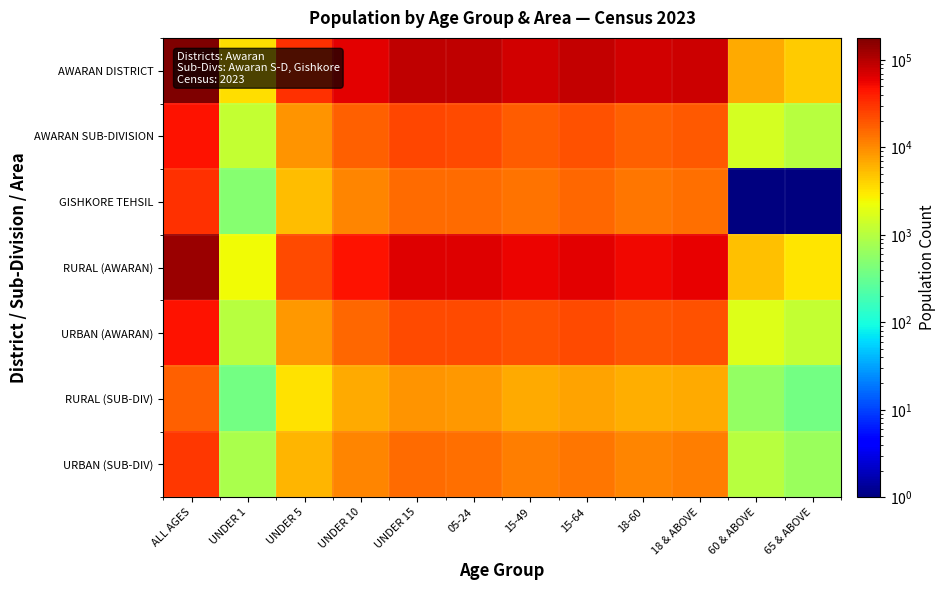

List the series in order of their peak value, highest first.

AWARAN DISTRICT, RURAL (AWARAN), URBAN (AWARAN), AWARAN SUB-DIVISION, GISHKORE TEHSIL, URBAN (SUB-DIV), RURAL (SUB-DIV)